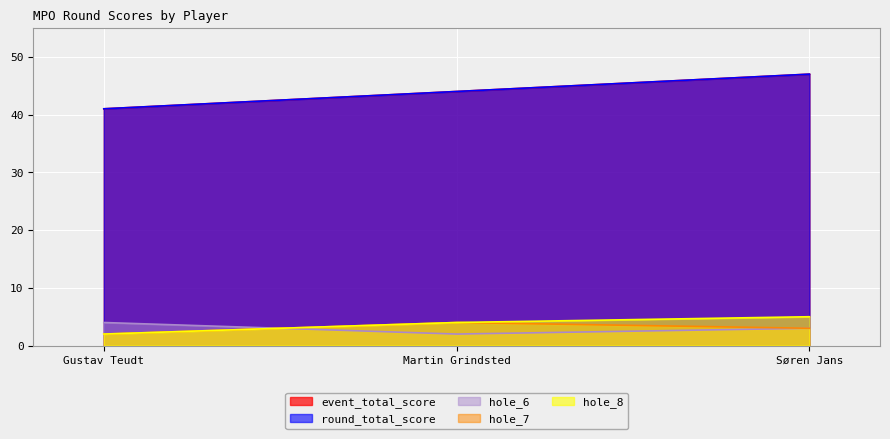

What are all the series names shown in the legend?

event_total_score, round_total_score, hole_6, hole_7, hole_8